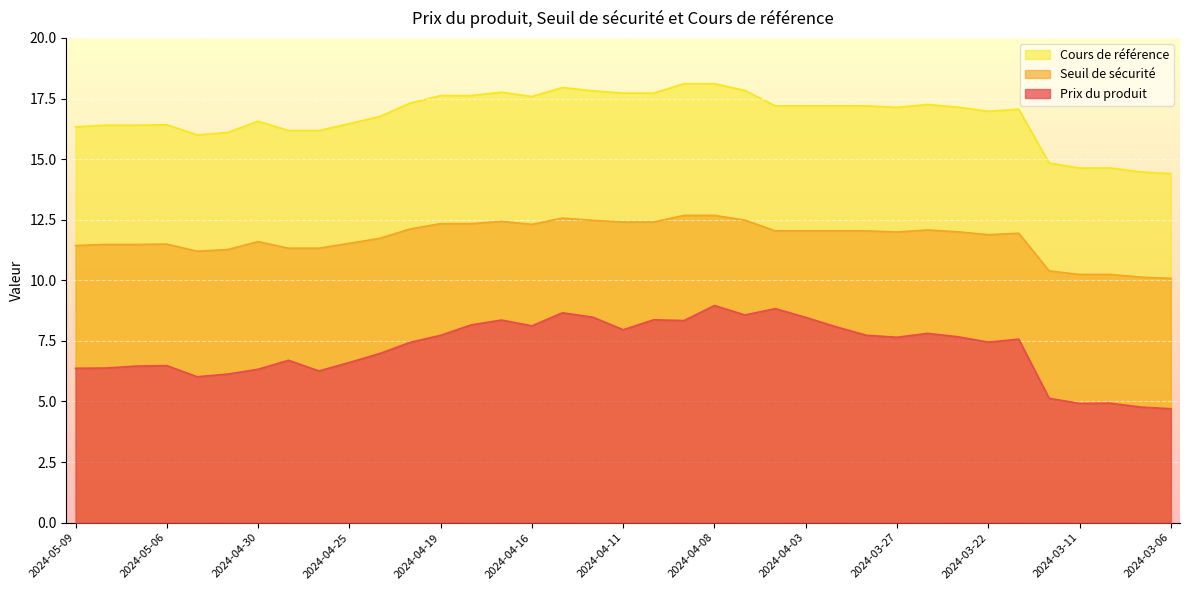

The value of Seuil de sécurité at 2024-04-18 is 4.6. True or false?

False